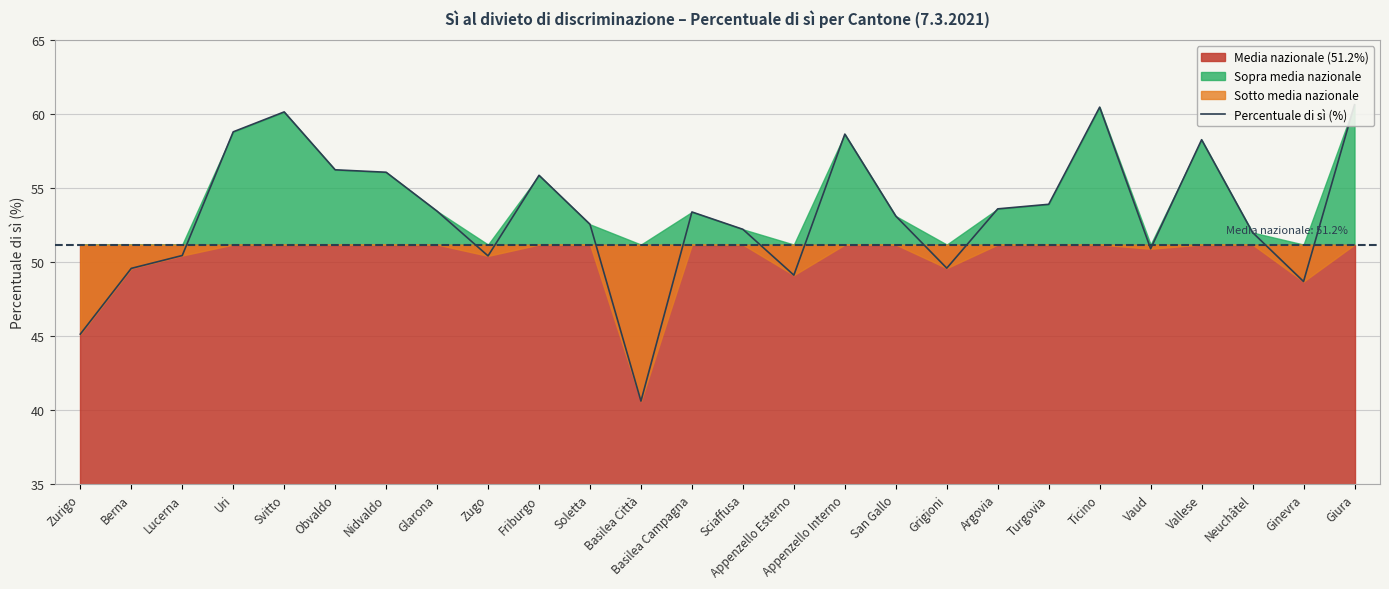

The value at Ticino is 60.5. True or false?

True